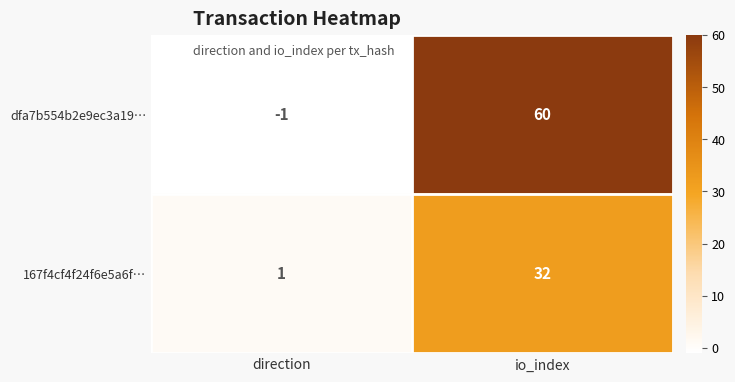

At which category is the sum across all series the highest?

io_index